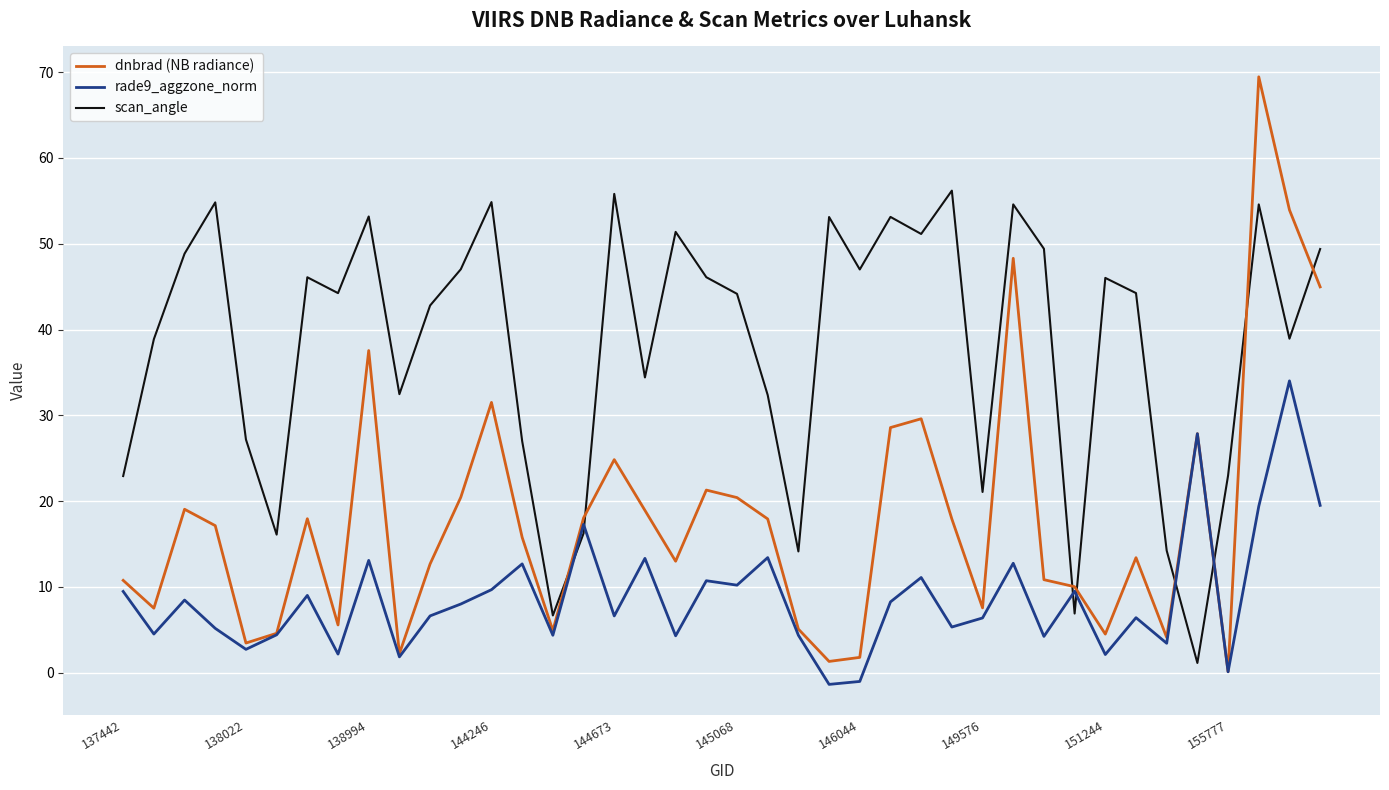

What is the sum of all dnbrad (NB radiance) values?

725.2